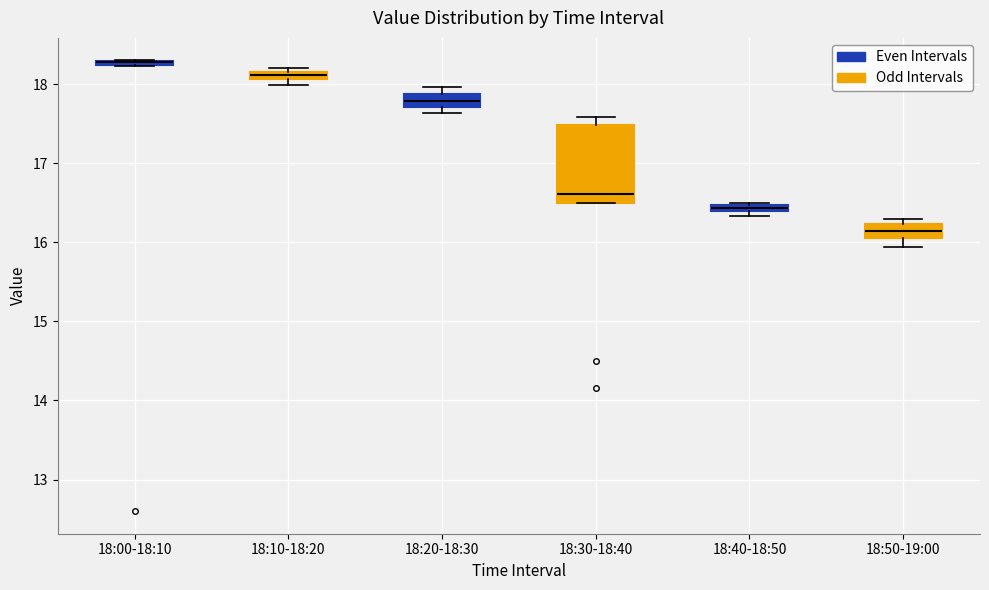

Which box is the tallest, from its lower edge to its upper edge?

18:30-18:40